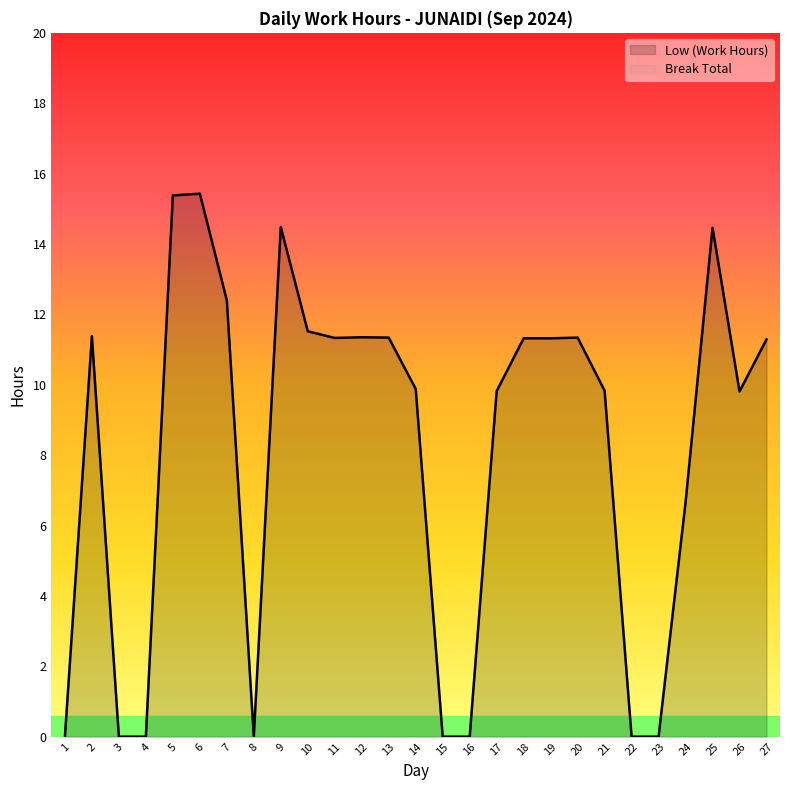

Reading left to right, transcribe all the data shown in this chart.

1=0.0	2=11.4	3=0.0	4=0.0	5=15.4	6=15.4	7=12.4	8=0.0	9=14.5	10=11.5	11=11.3	12=11.3	13=11.3	14=9.9	15=0.0	16=0.0	17=9.8	18=11.3	19=11.3	20=11.3	21=9.8	22=0.0	23=0.0	24=6.7	25=14.5	26=9.8	27=11.3